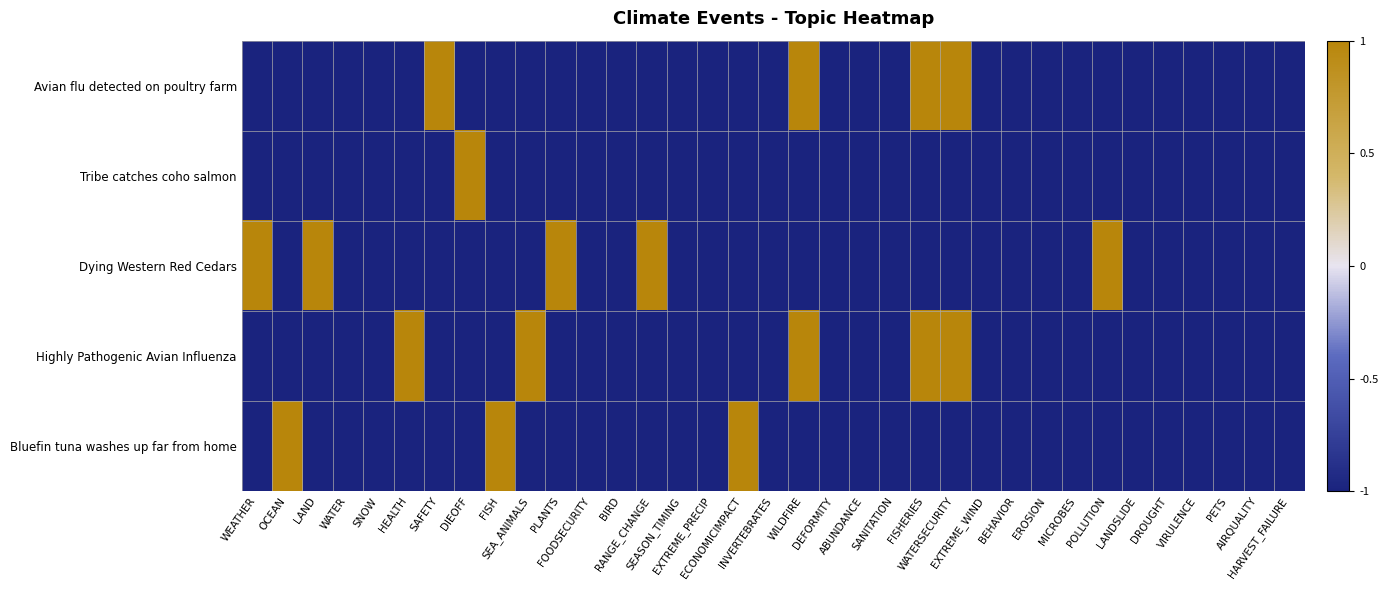

At how many categories does at least one series exceed 0?

15